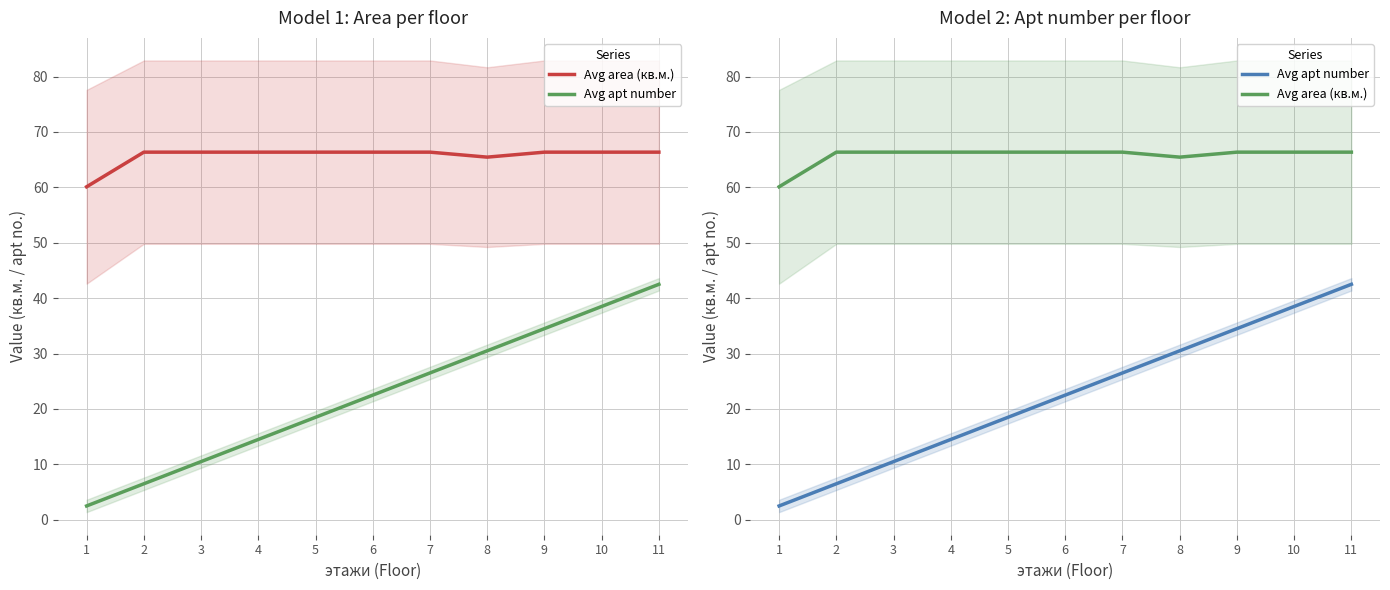

How many lines are shown in the chart?

2